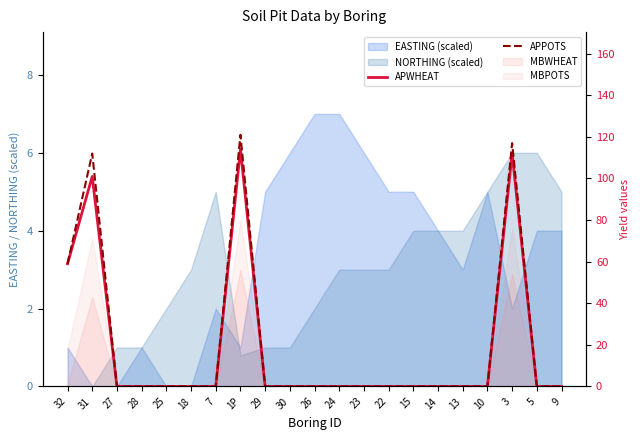

Which series has the largest range (max minus min)?

APPOTS